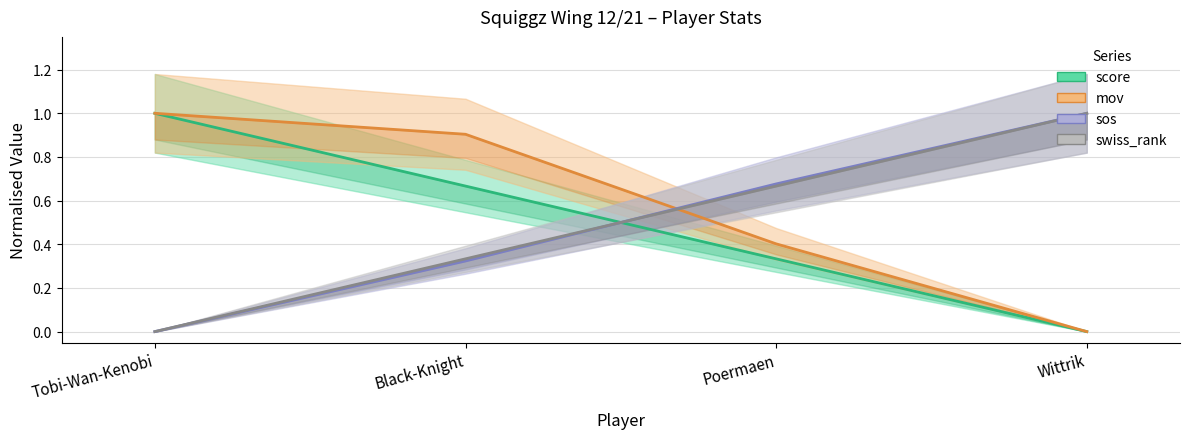

What is the sum of all sos values?

2.0